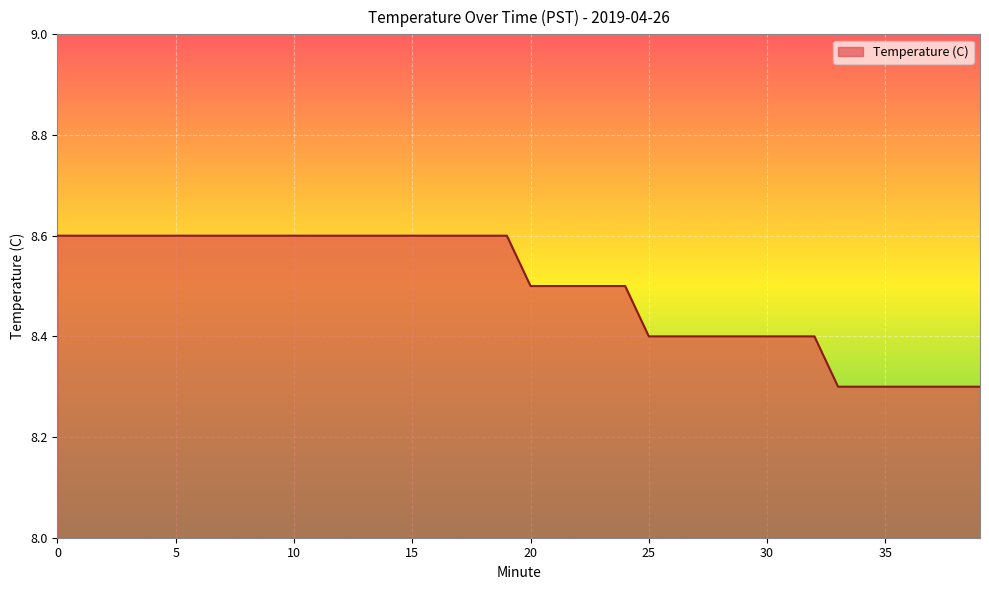

What is the minimum value shown in the chart?

8.3